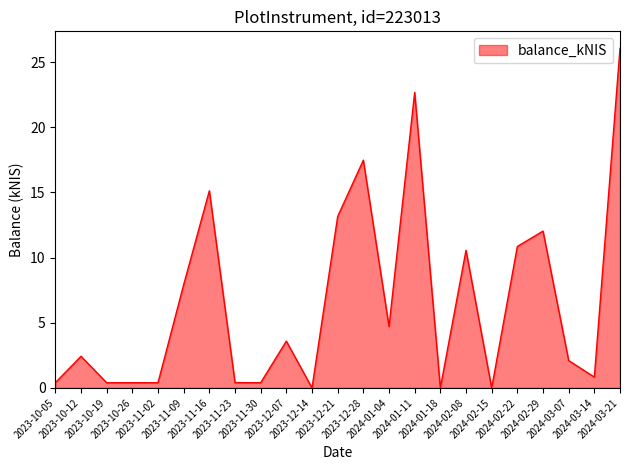

What is the sum of all values?

151.9